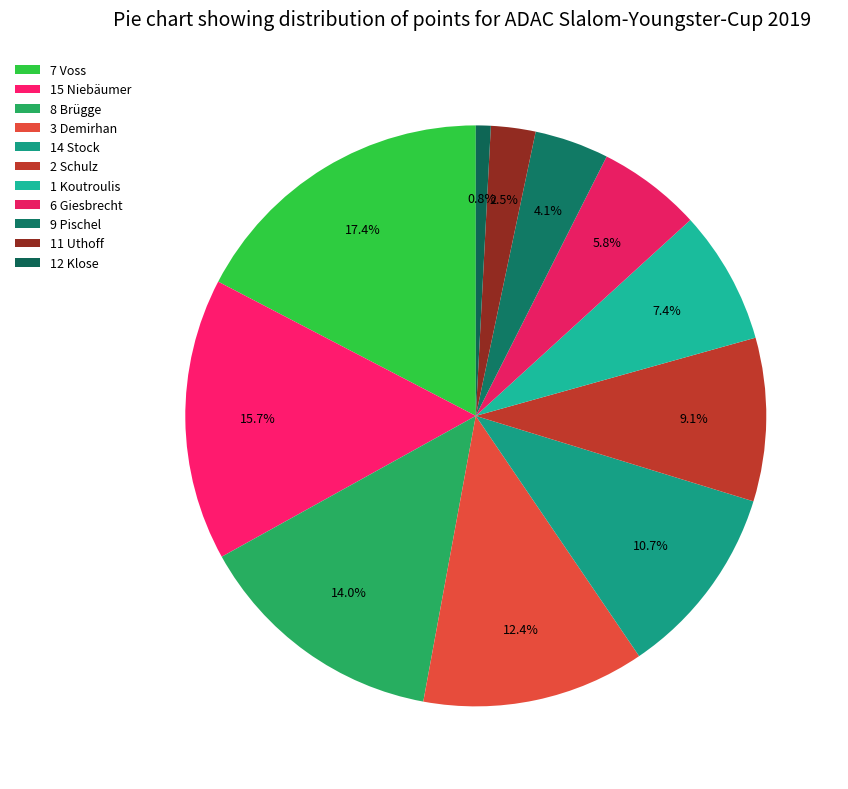

Which has a higher value, 12 Klose or 11 Uthoff?

11 Uthoff